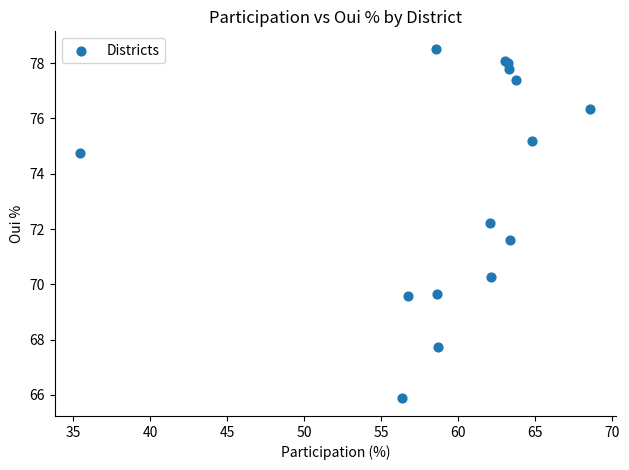

What Y value in the scatter plot is closest to 72?

72.2